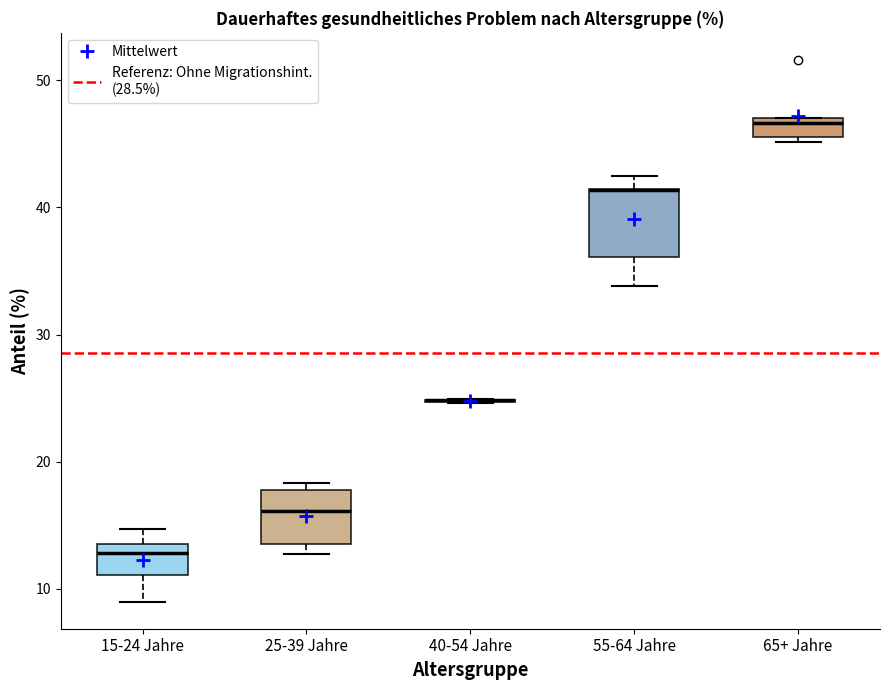

Where does the lower whisker of the box for 55-64 Jahre end on the y-axis? The values are not printed on the chart, so give them approximately, as read against the axis.

34